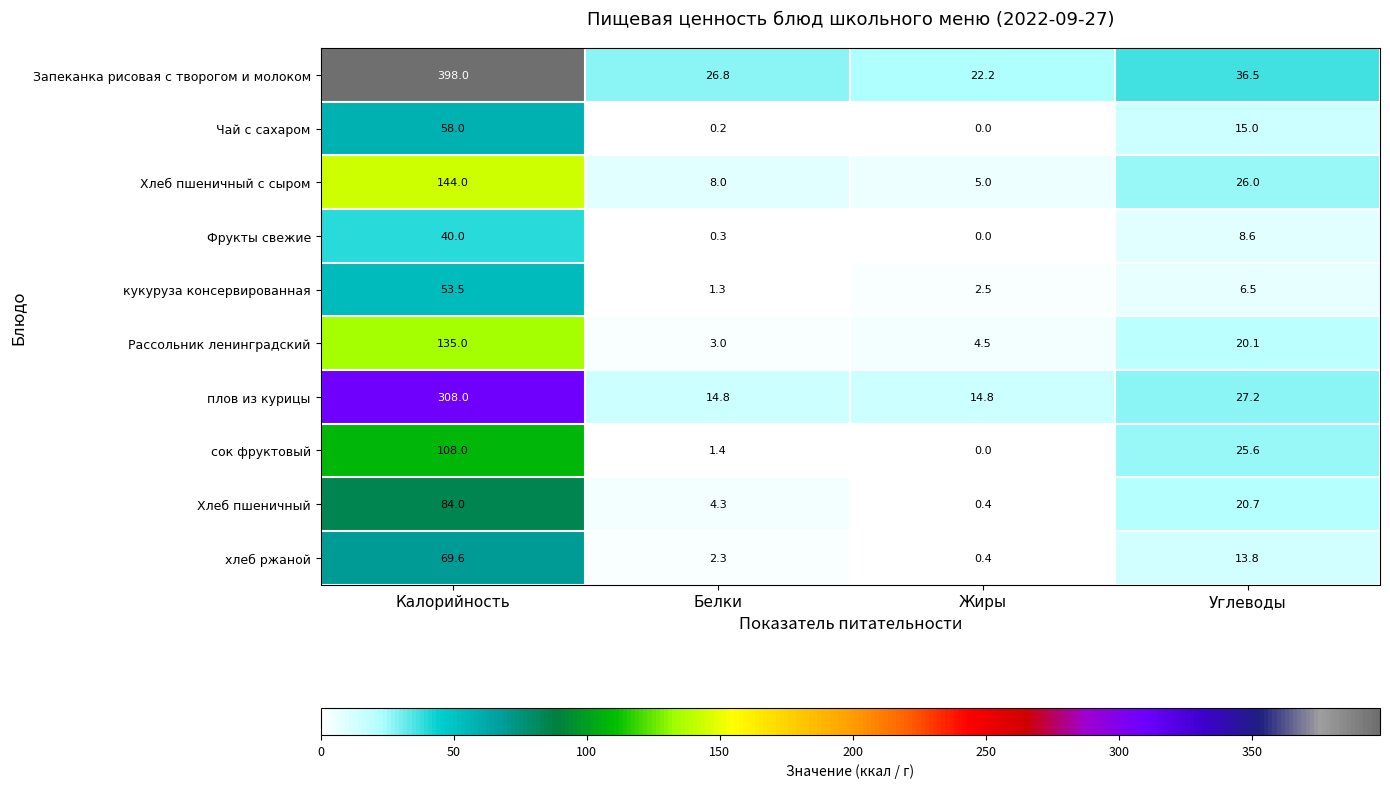

Which series has the widest spread of values?

Запеканка рисовая с творогом и молоком